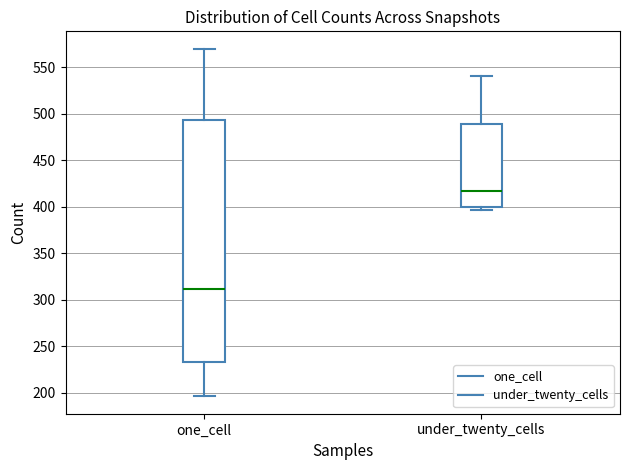

Where does the upper whisker of the box for one_cell end on the y-axis? The values are not printed on the chart, so give them approximately, as read against the axis.

570